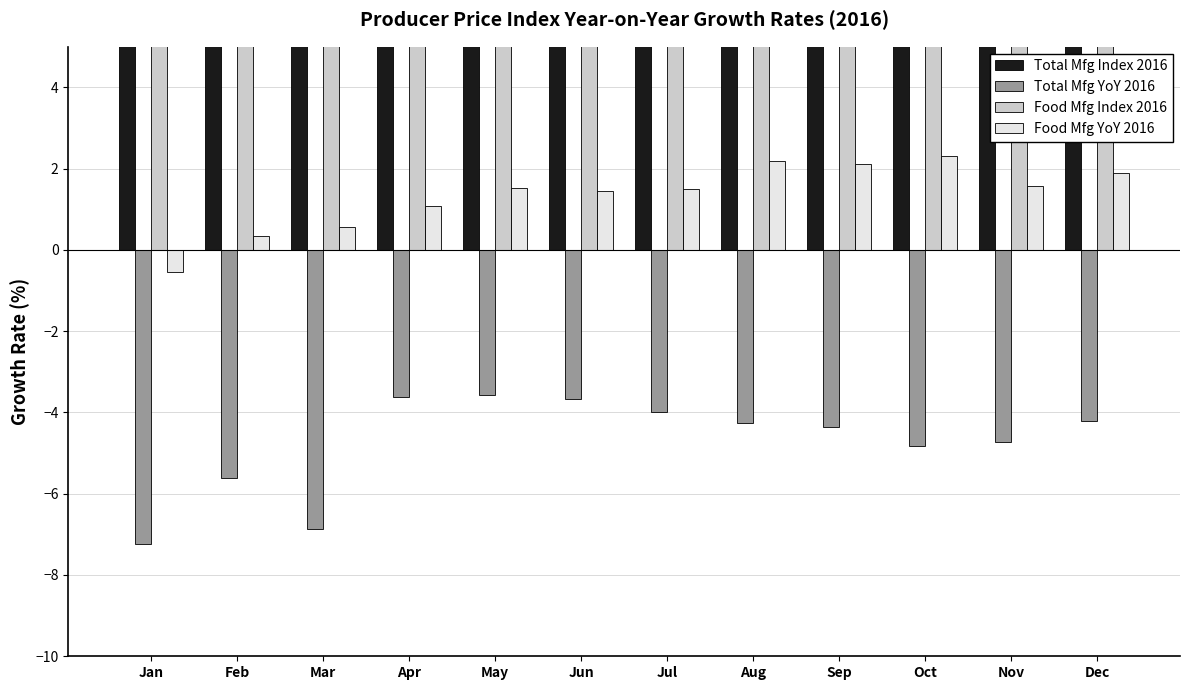

Count the number of data series in this chart.

4